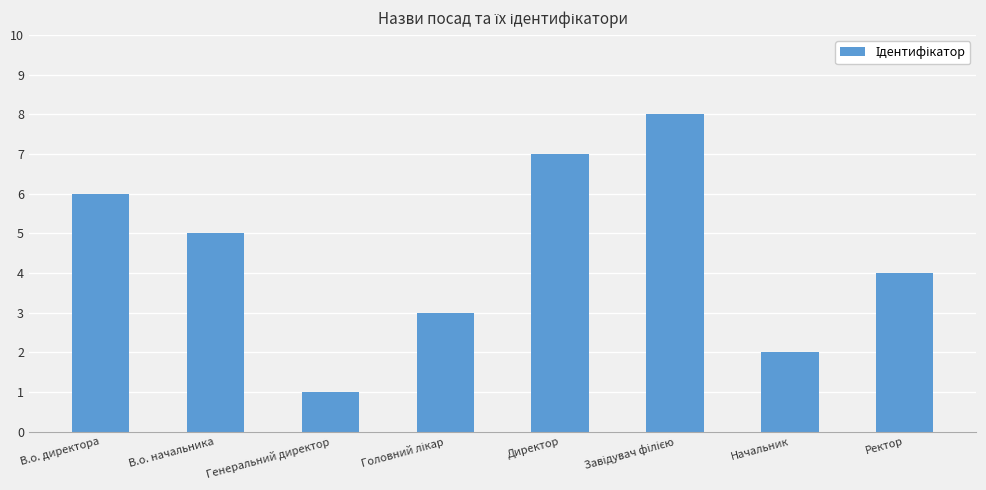

What is the sum of the values at Генеральний директор and В.о. начальника?

6